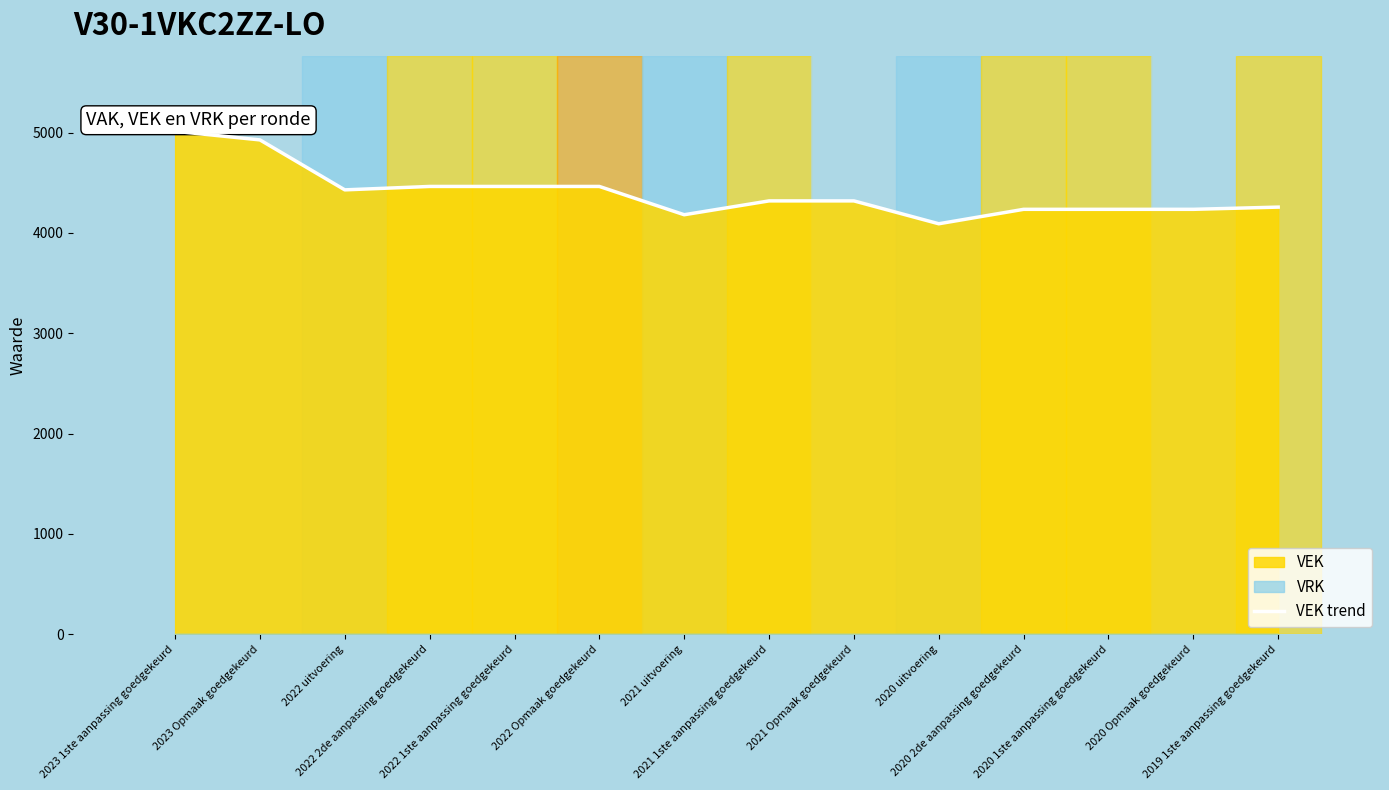

What is the smallest value displayed?

4092